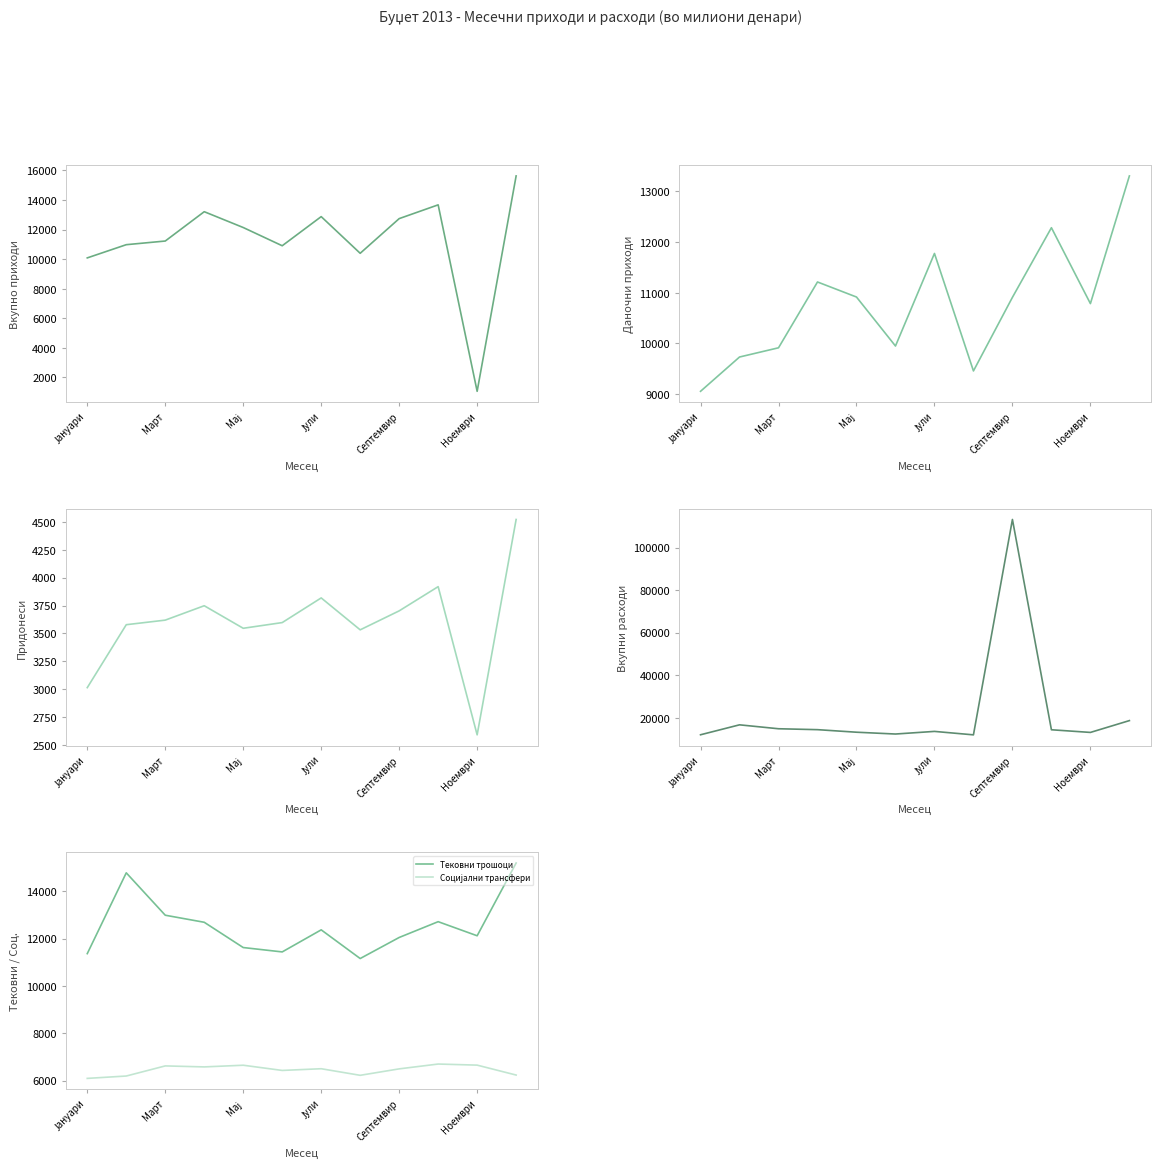

True or false: Придонеси and Вкупни расходи intersect in this chart.

False